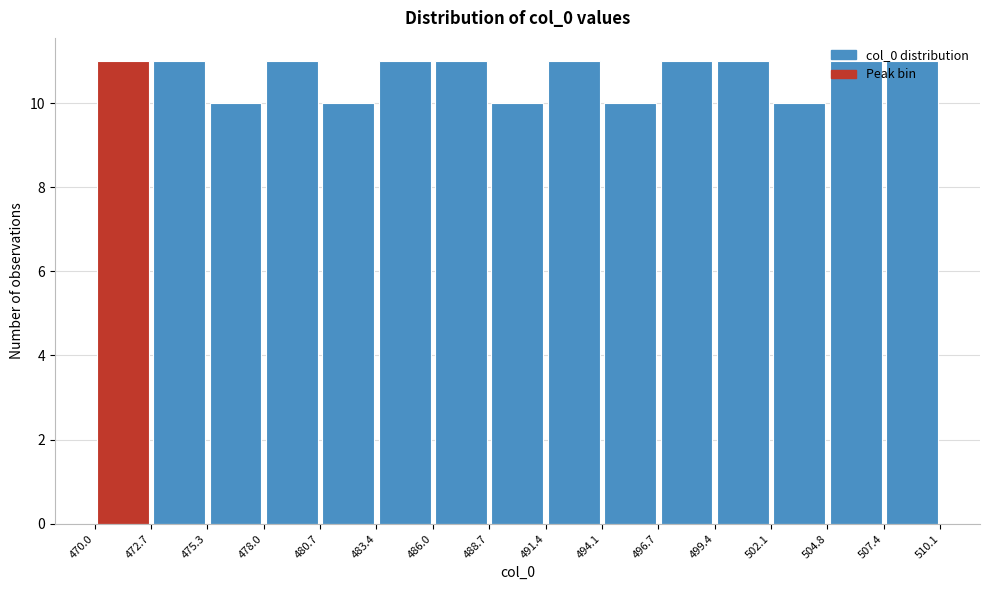

Reading left to right, transcribe this chart: for each bar, give the range it covers on the x-axis and its height. The values are not printed on the chart, so give them approximately, as read against the axis.

470.0 to 472.7: 11
472.7 to 475.3: 11
475.3 to 478.0: 10
478.0 to 480.7: 11
480.7 to 483.4: 10
483.4 to 486.0: 11
486.0 to 488.7: 11
488.7 to 491.4: 10
491.4 to 494.1: 11
494.1 to 496.7: 10
496.7 to 499.4: 11
499.4 to 502.1: 11
502.1 to 504.8: 10
504.8 to 507.4: 11
507.4 to 510.1: 11